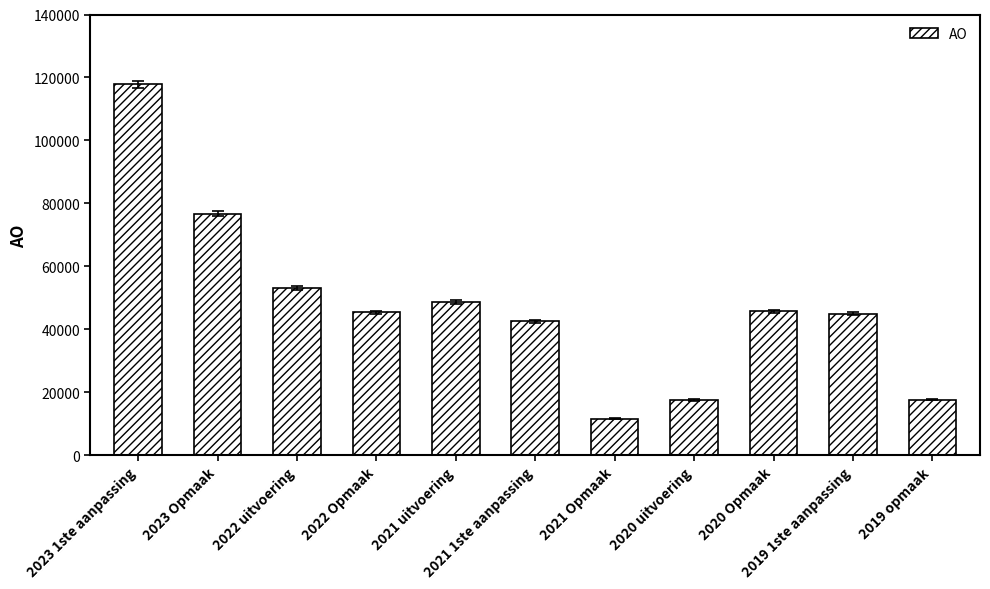

The chart shows a value of 69343 at 2019 1ste aanpassing. True or false?

False